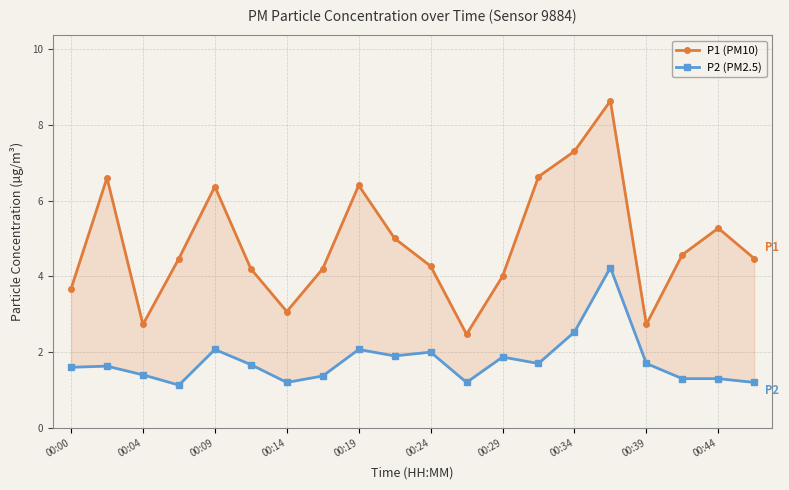

Which series has the largest total across all categories?

P1 (PM10)